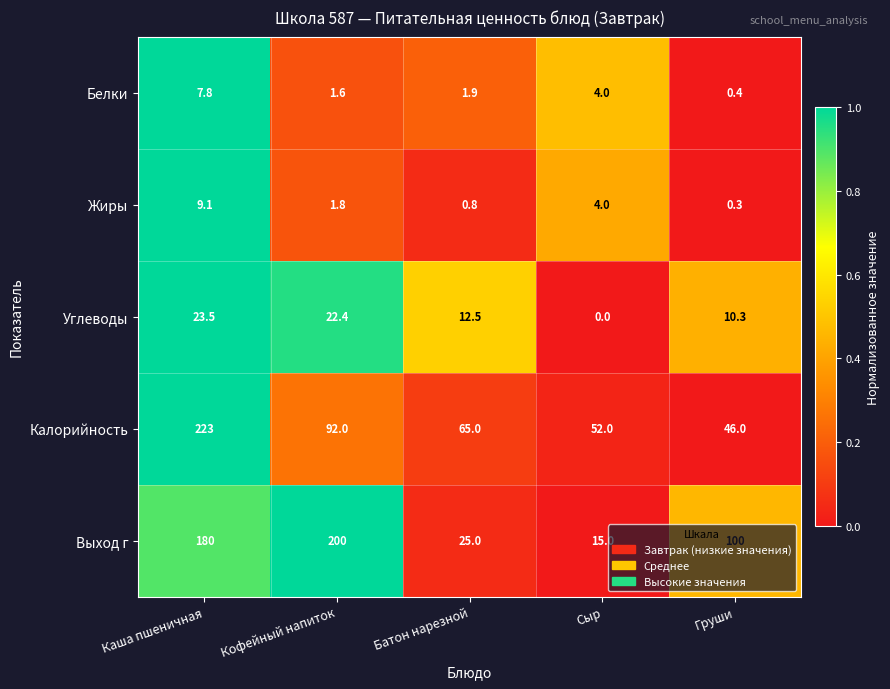

True or false: Белки has a value of 1.6 at Кофейный напиток.

True